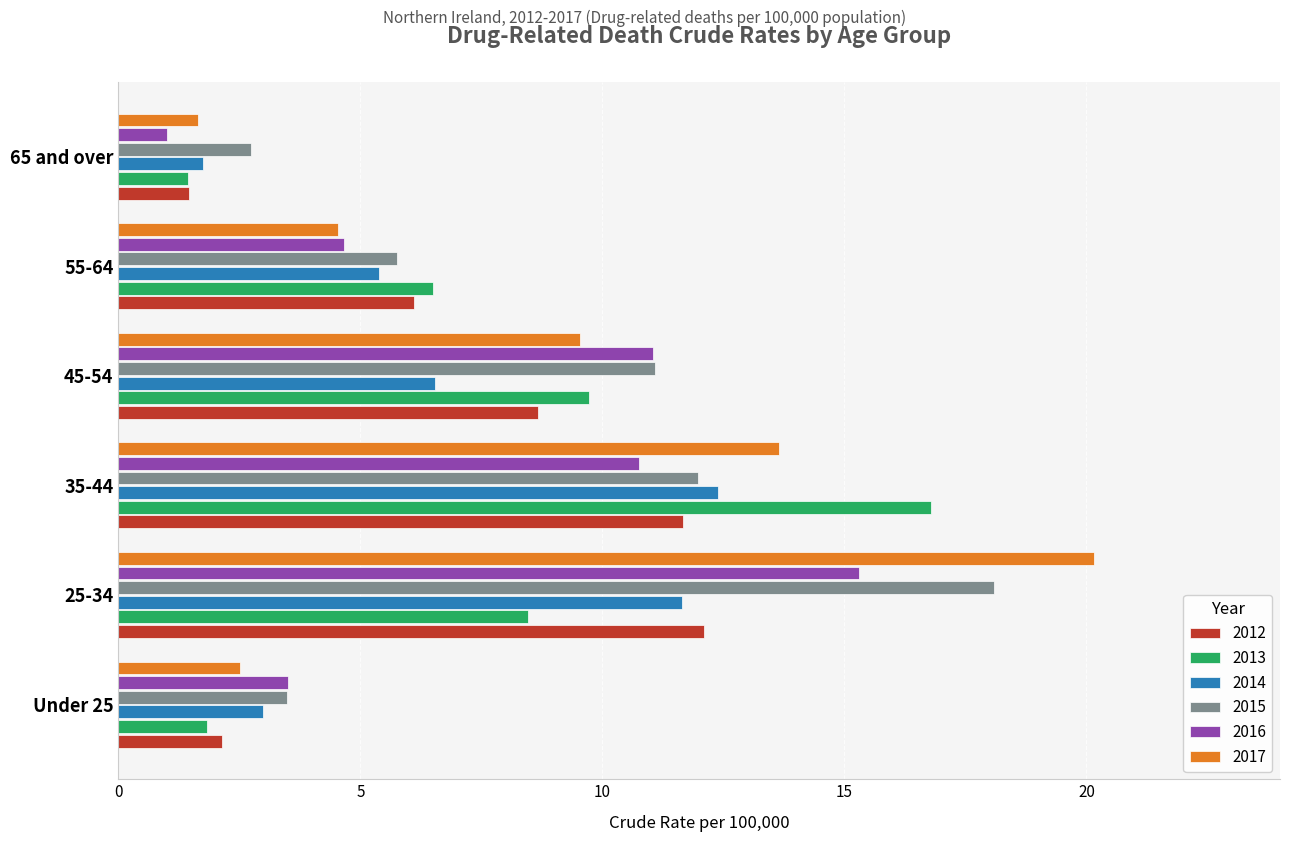

Between 25-34 and 65 and over, which series saw the biggest shift?

2017